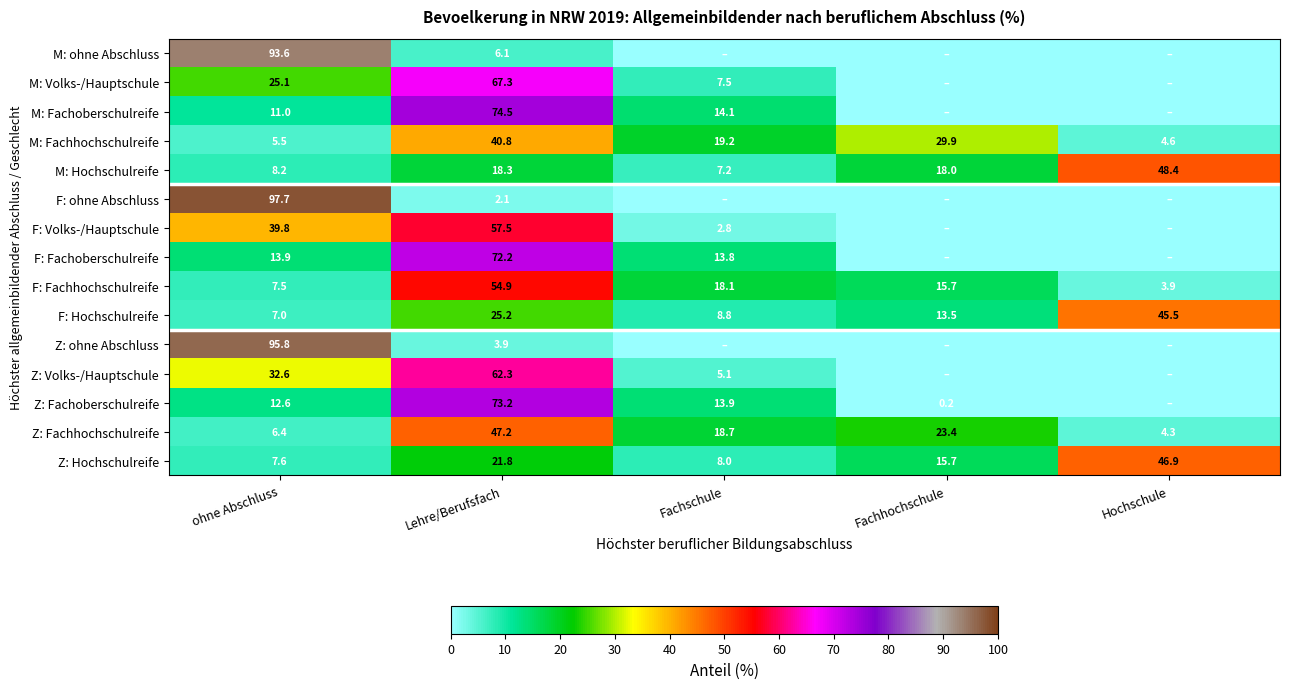

Is the value of M: Fachhochschulreife at Fachschule greater than the value of M: ohne Abschluss at ohne Abschluss?

No